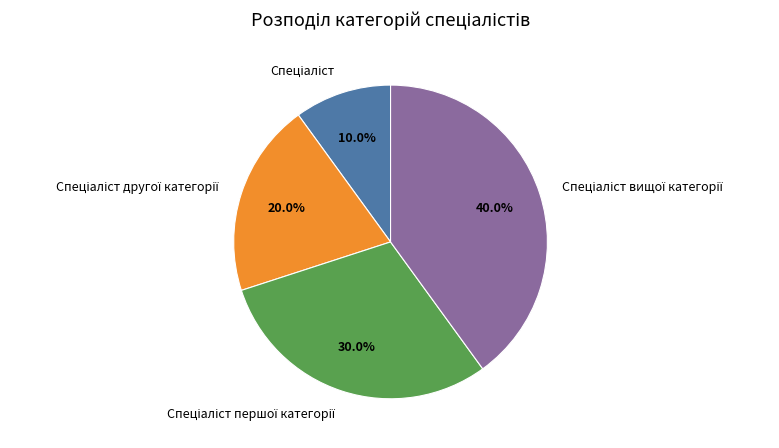

Is there any slice that represents more than half of the pie?

No